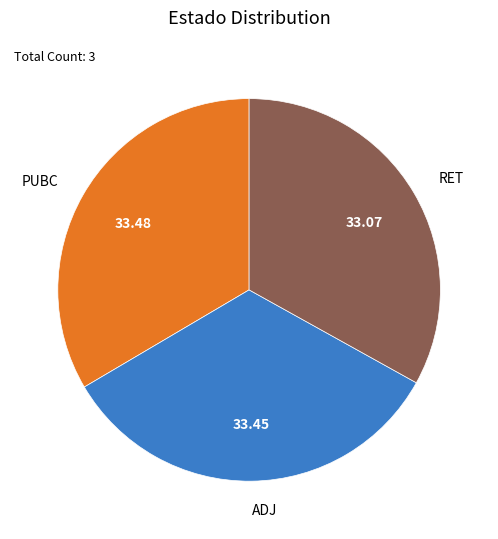

Is there any slice that represents more than half of the pie?

No